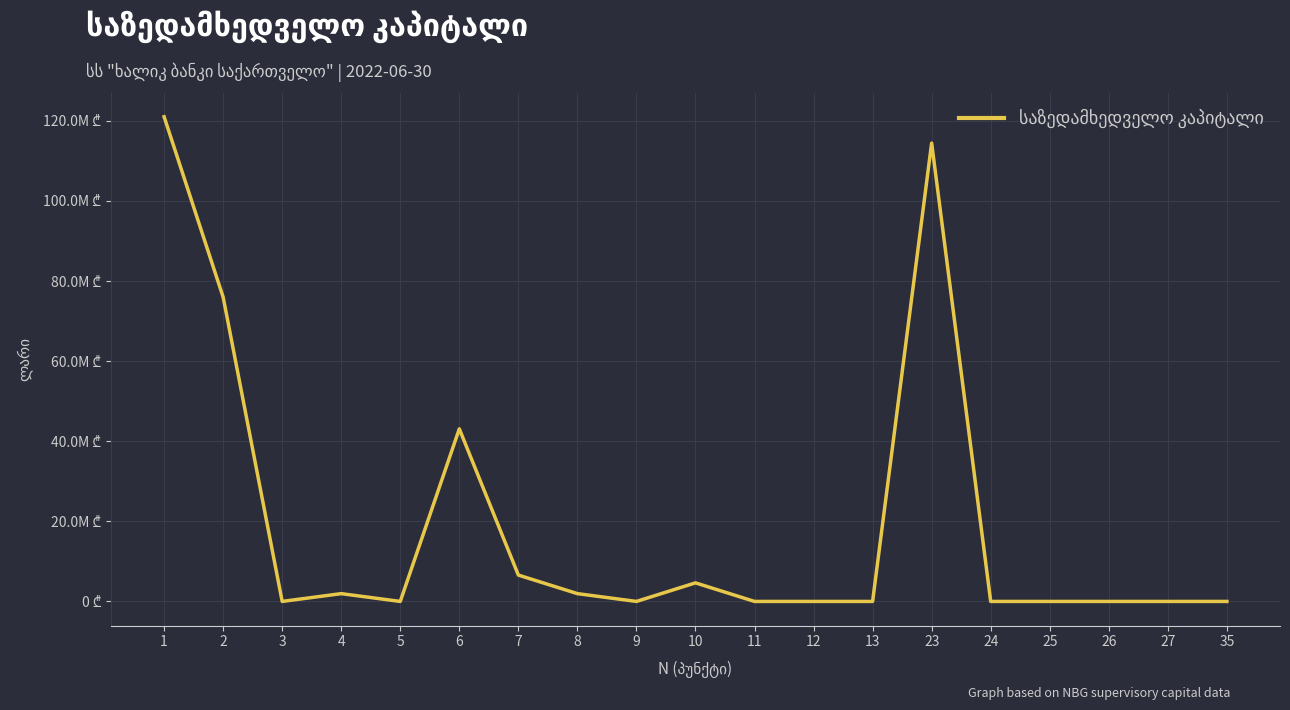

Reading right to left, what are all the values shown in this chart?

35=0	27=0	26=0	25=0	24=0	23=114457601	13=0	12=0	11=0	10=4637595	9=0	8=1946974	7=6584569	6=43095196	5=0	4=1946974	3=0	2=76000000	1=121042170